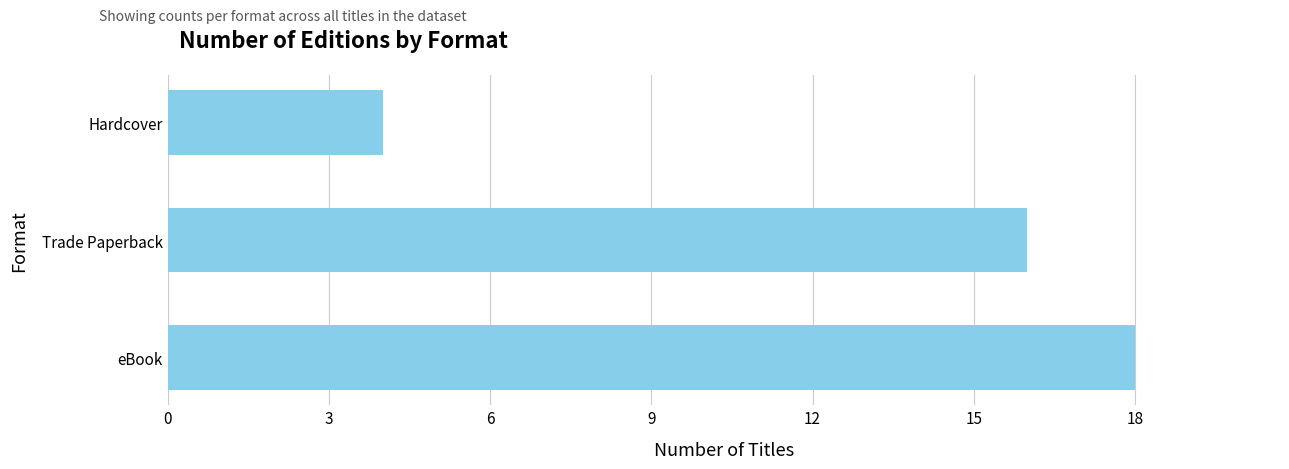

What is the change in value from Trade Paperback to Hardcover?

-12